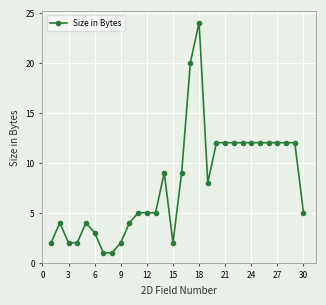

How many distinct data groups are displayed?

1